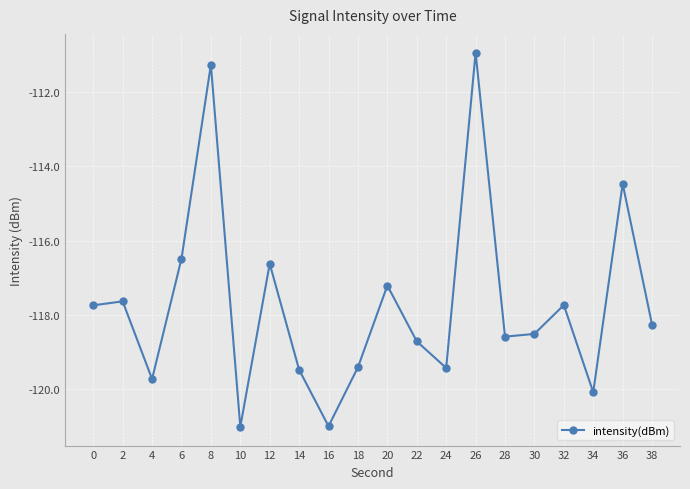

Count the number of categories in the chart.

20